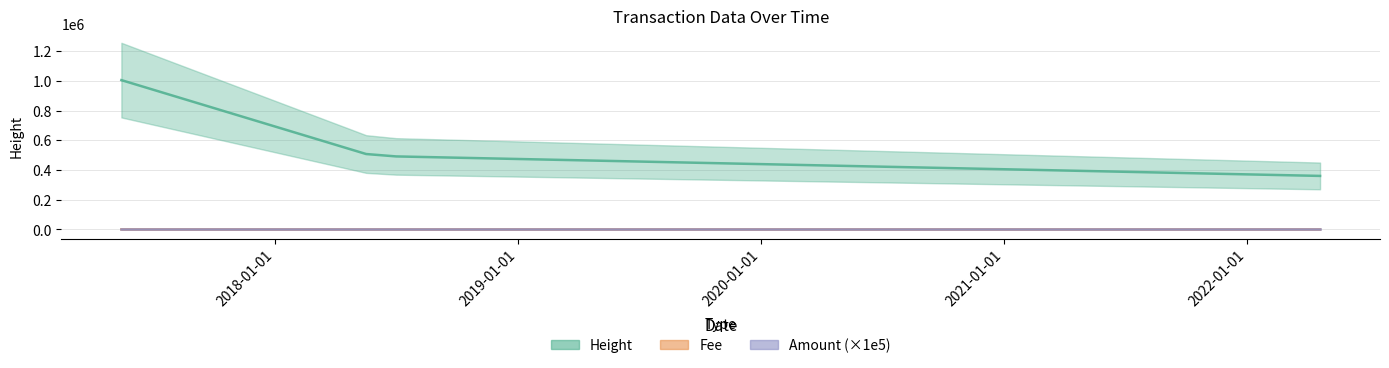

True or false: Fee and Amount intersect in this chart.

True